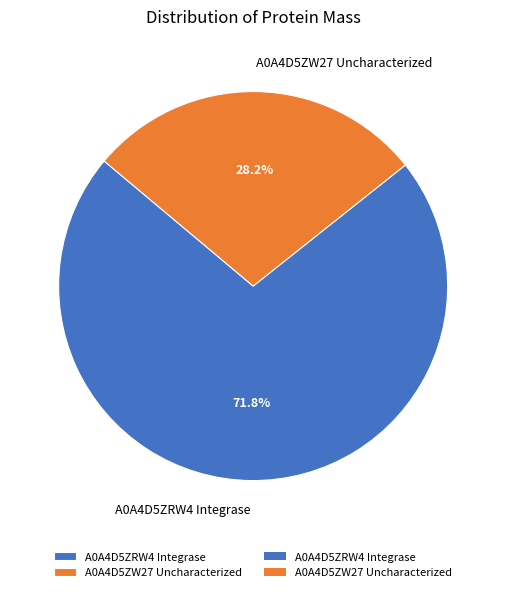

Is it true that A0A4D5ZRW4 Integrase is 57% of the pie?

False